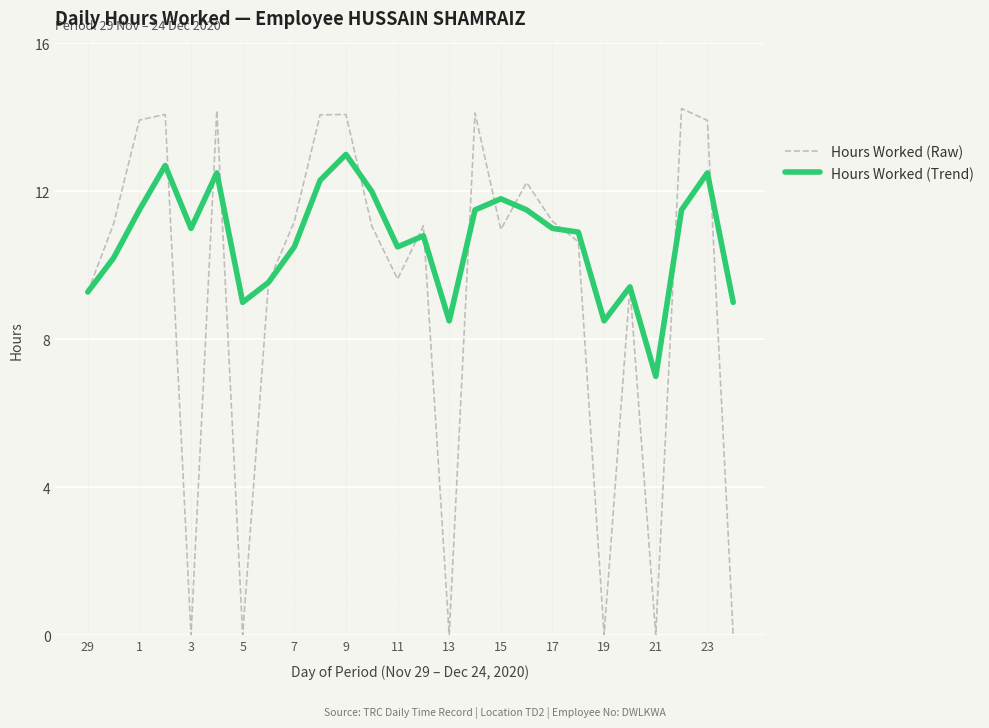

Rank the series by their maximum value, from lowest to highest.

Hours Worked (Trend), Hours Worked (Raw)